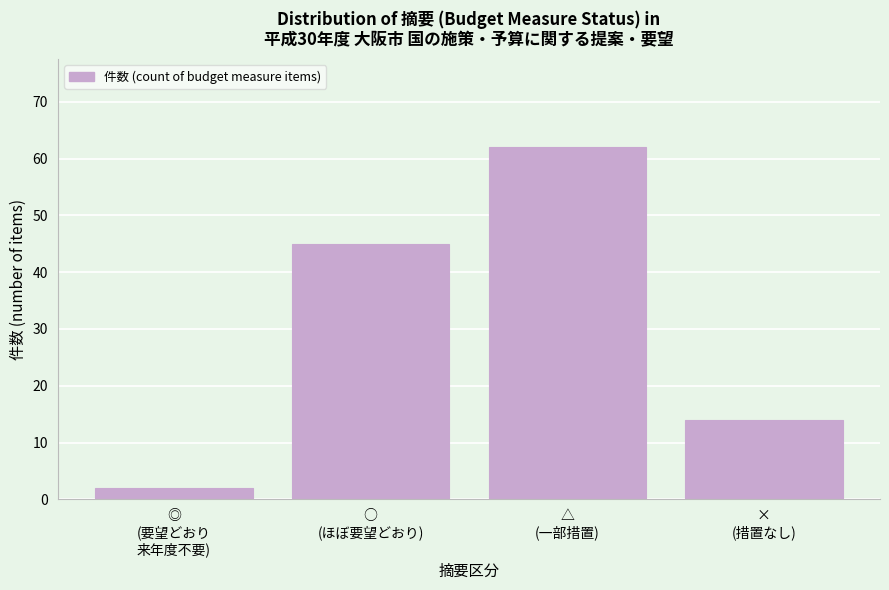

Reading left to right, list all the values displayed in this chart.

2	45	62	14